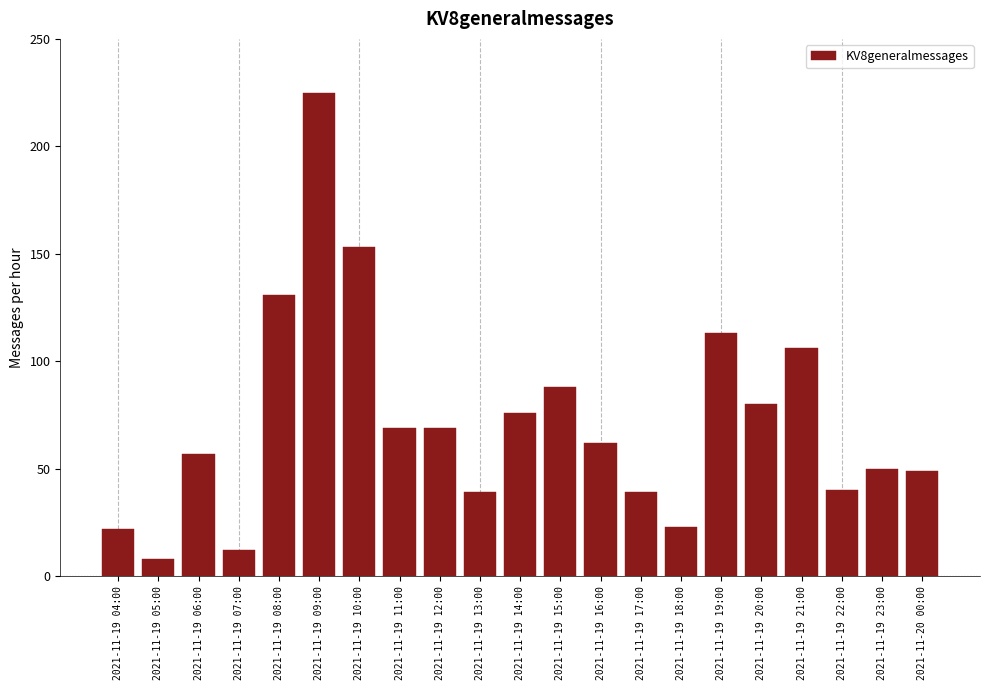

Reading left to right, what are all the values shown in this chart?

22	8	57	12	131	225	153	69	69	39	76	88	62	39	23	113	80	106	40	50	49